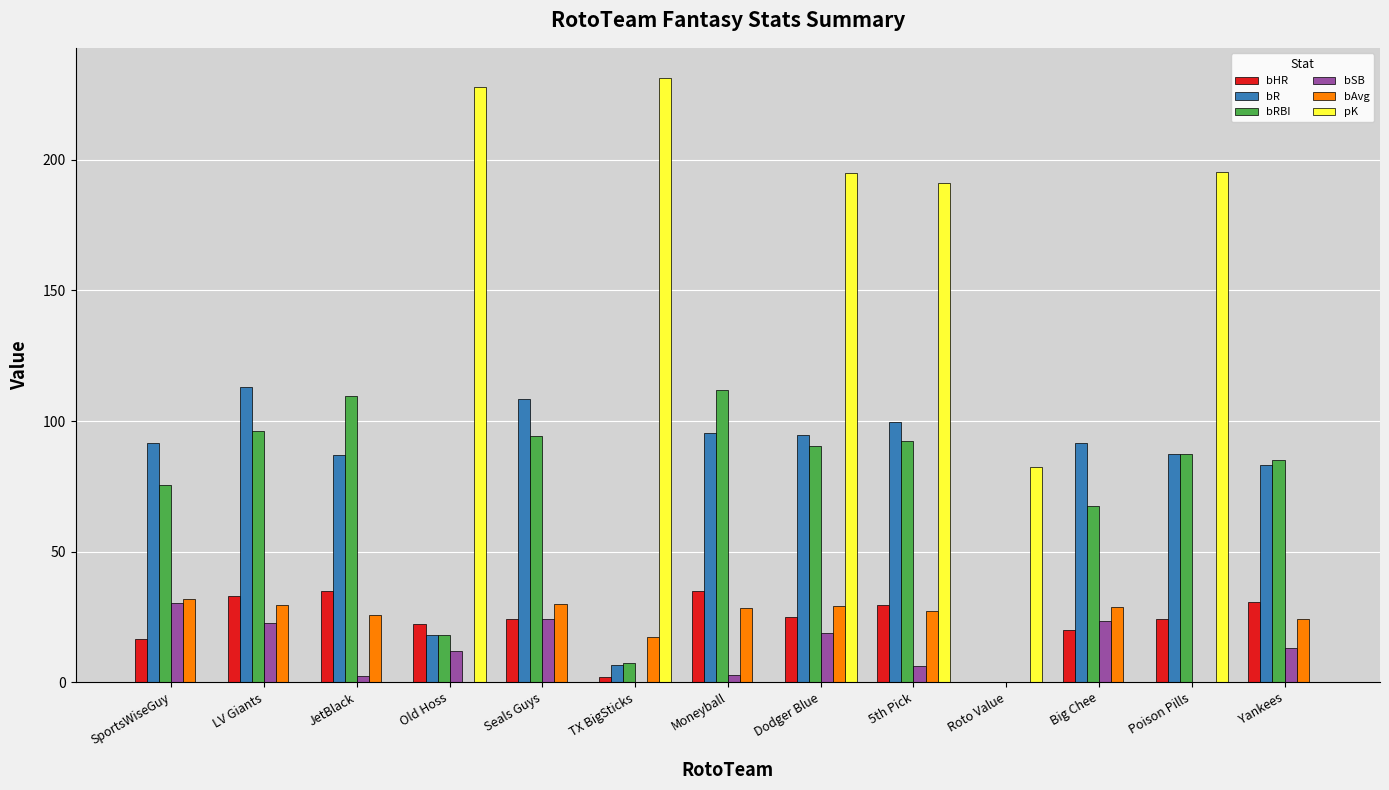

Which series changed the most between SportsWiseGuy and Dodger Blue?

pK